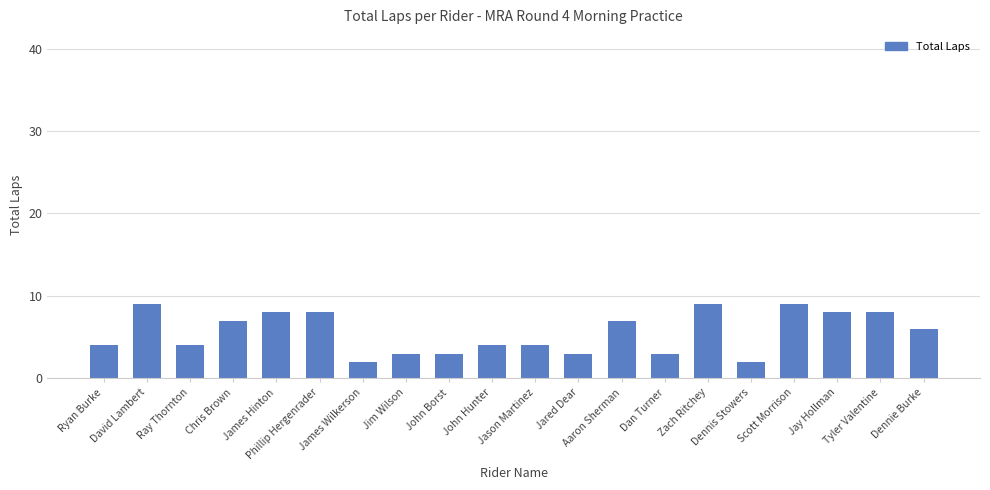

Between Jason Martinez and Tyler Valentine, which is larger?

Tyler Valentine